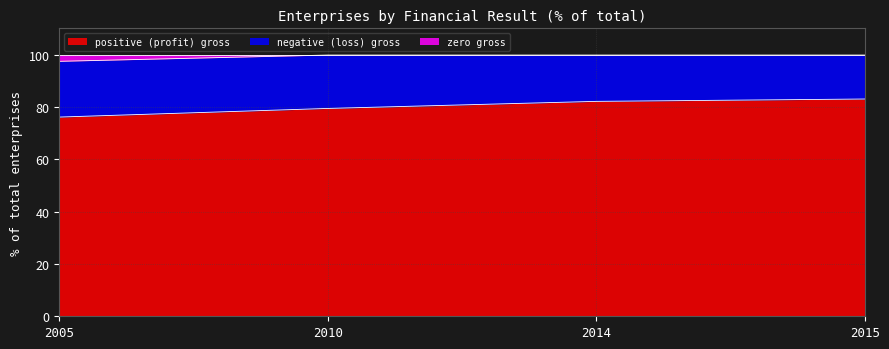

Which category has the lowest value in the positive (profit) gross series?

2005